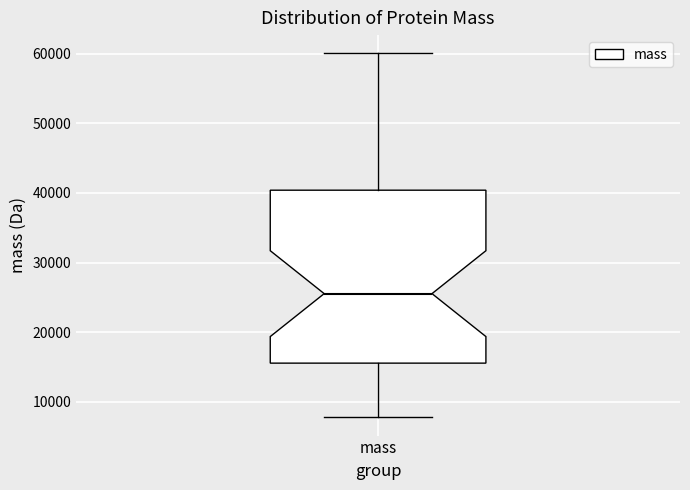

Read this box plot against the y-axis: the position of the median line, the range covered by the box, and the ends of both whiskers. The values are not printed on the chart, so give them approximately, as read against the axis.

median 26000, box 16000 to 40000, whiskers 8000 to 60000